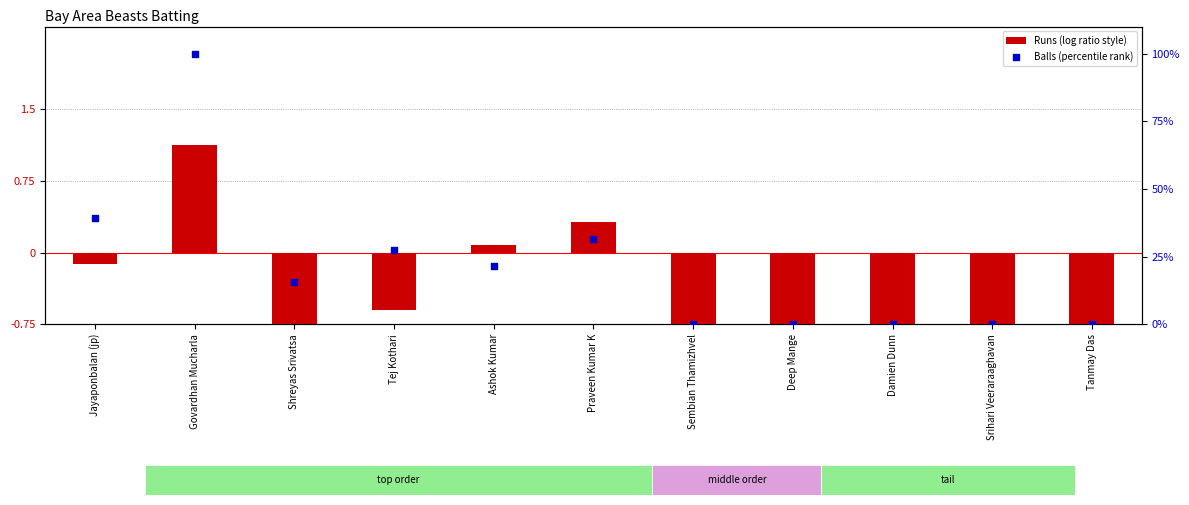

Which series reaches the minimum Y coordinate?

Runs (log ratio style)